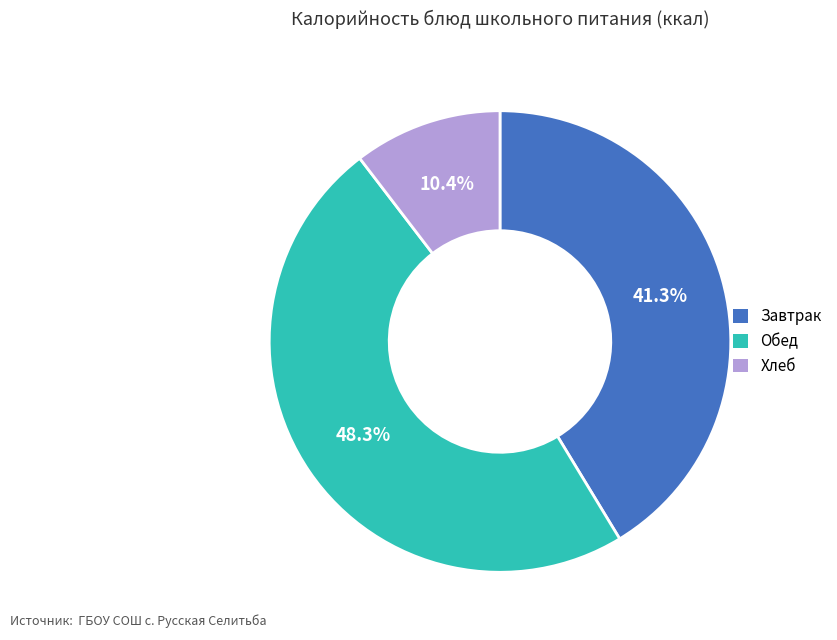

Combined, do Завтрак and Хлеб account for over 50%?

Yes